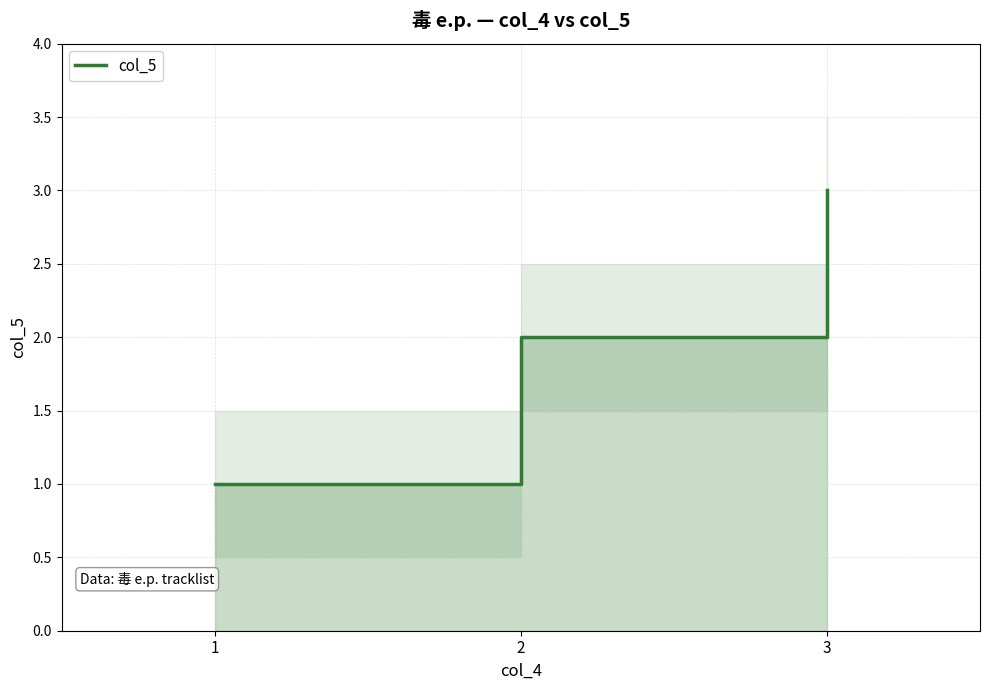

Which category has the lowest value across all series?

1